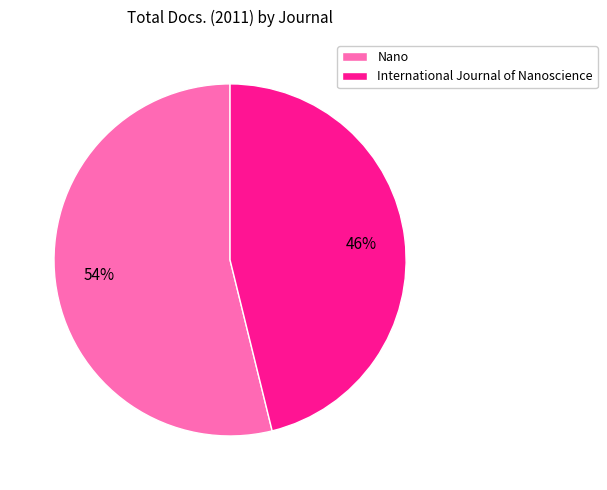

What percentage is the Nano slice, to the nearest percent?

54%